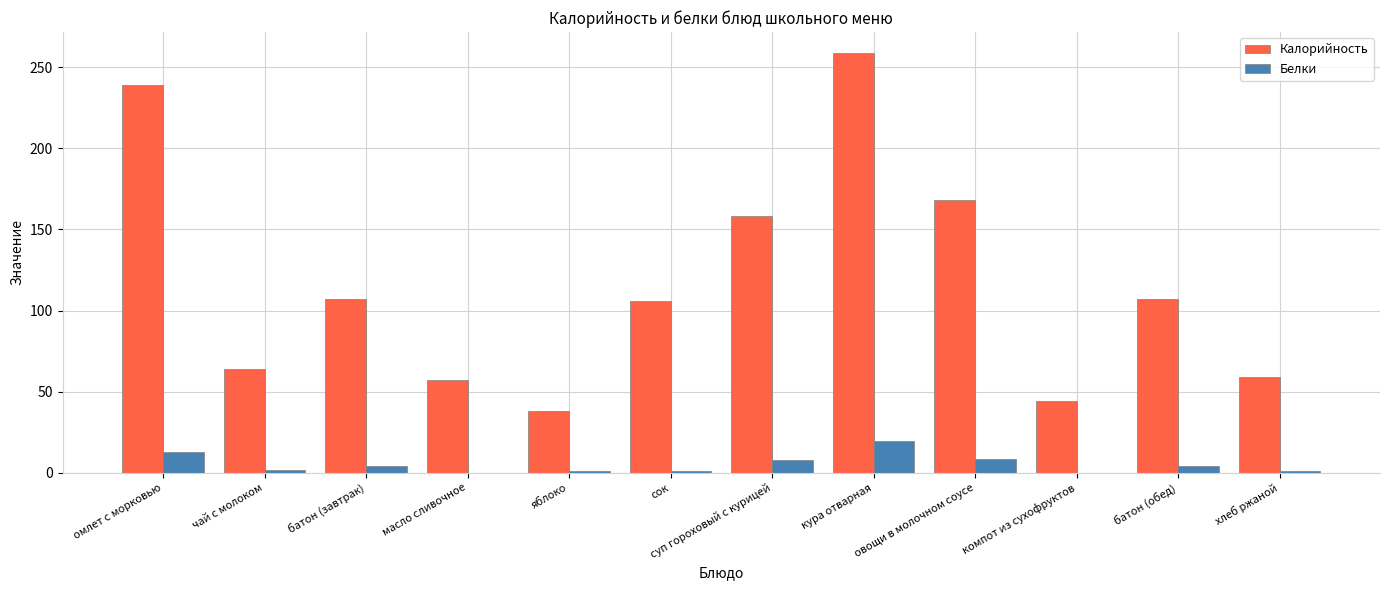

What is the approximate value of Белки at батон (завтрак)?

4.0